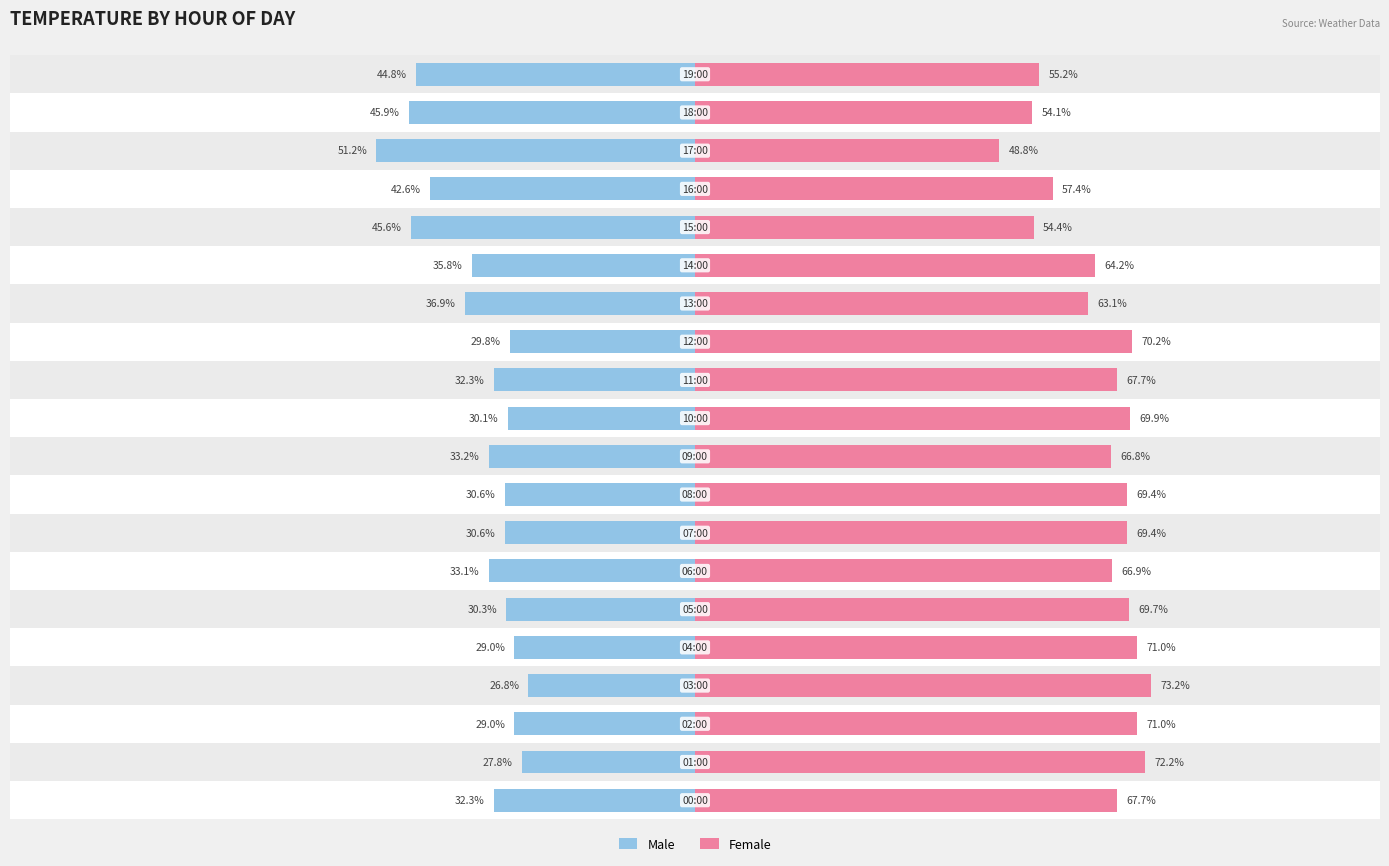

Reading left to right, transcribe all the data shown in this chart.

Male: 32.3	27.8	29.0	26.8	29.0	30.3	33.1	30.6	30.6	33.2	30.1	32.3	29.8	36.9	35.8	45.6	42.6	51.2	45.9	44.8
Female: 67.7	72.2	71.0	73.2	71.0	69.7	66.9	69.4	69.4	66.8	69.9	67.7	70.2	63.1	64.2	54.4	57.4	48.8	54.1	55.2